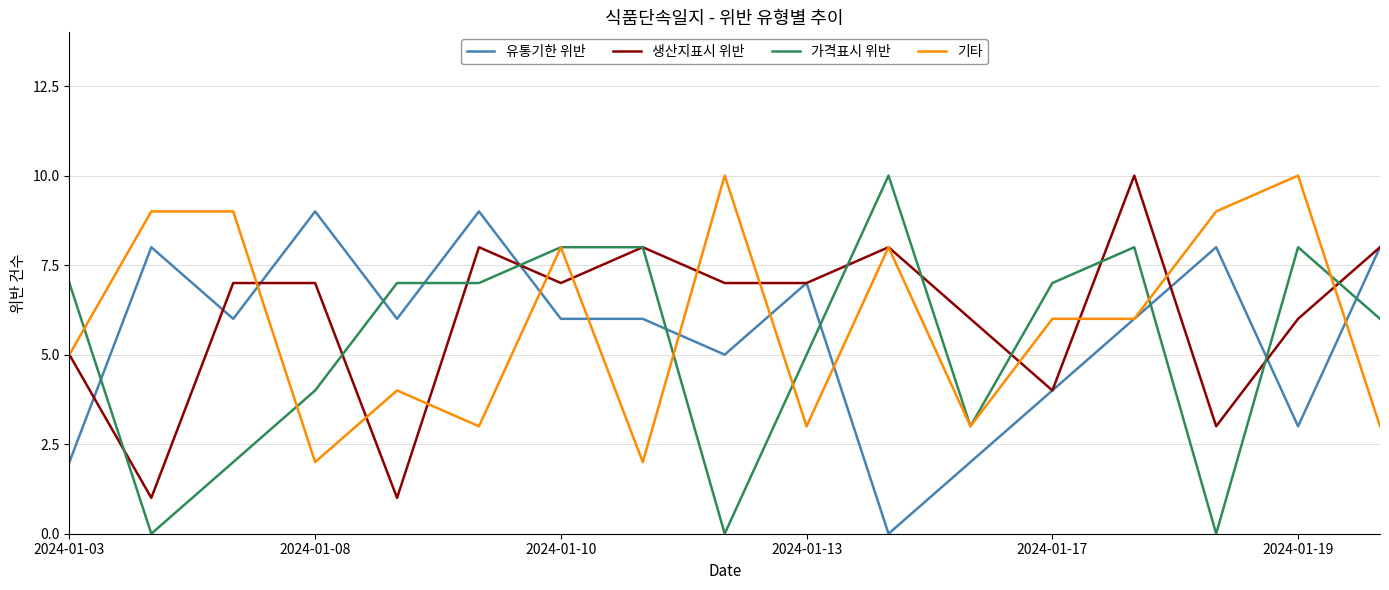

Which series has the widest spread of values?

가격표시 위반